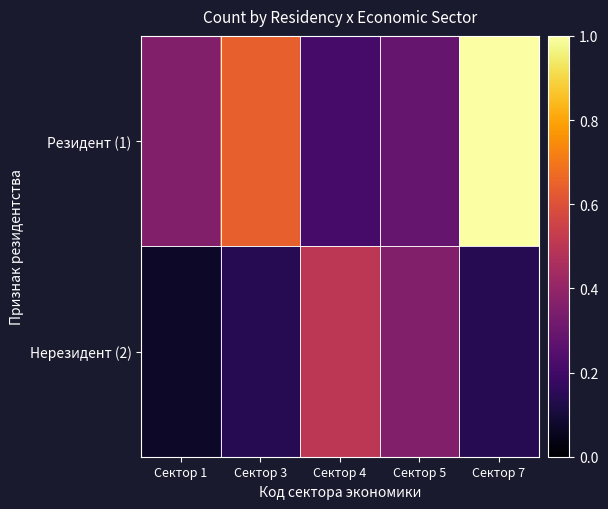

Which label corresponds to the smallest value in the chart?

Сектор 1